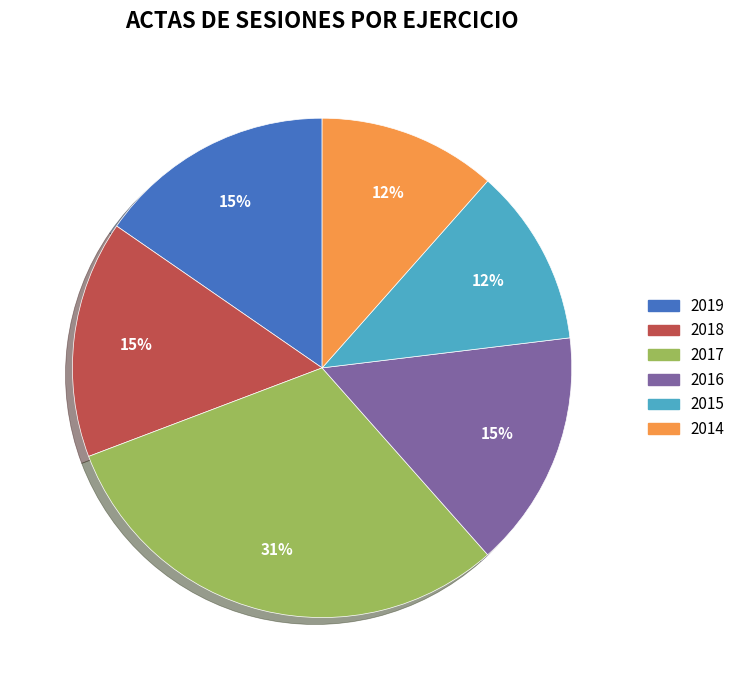

Is the sum of 2018 and 2019 greater than half?

No